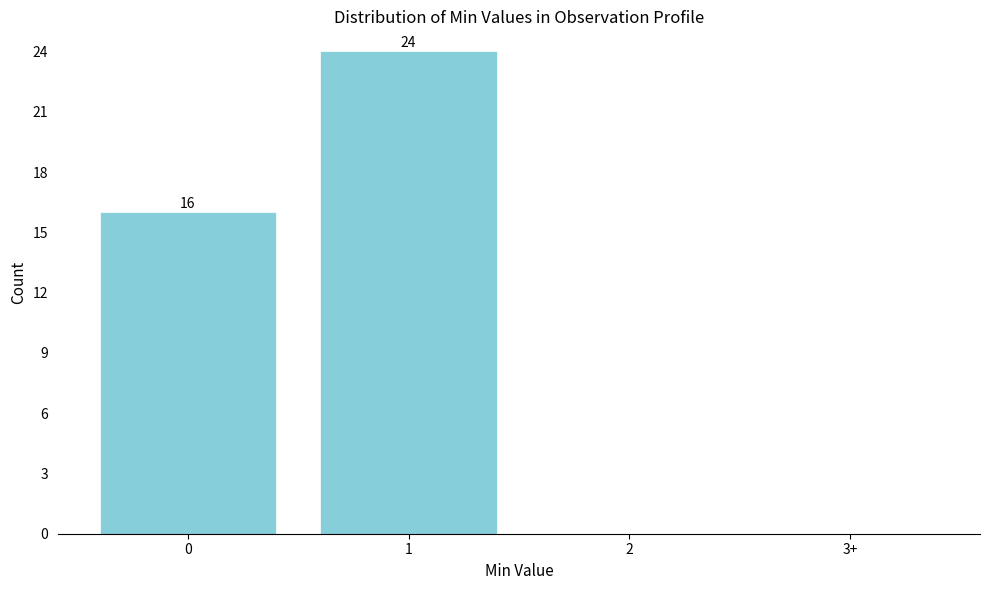

Reading left to right, list all the values displayed in this chart.

0=16	1=24	2=0	3+=0